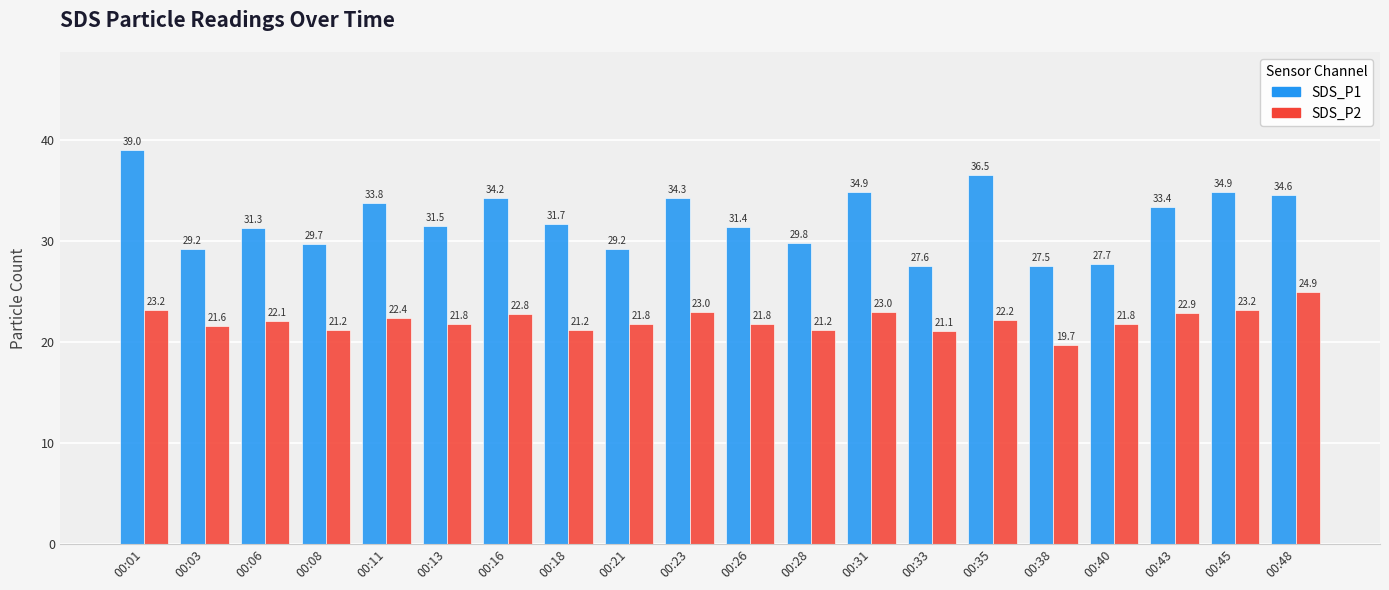

Is the value of SDS_P2 at 00:18 greater than the value of SDS_P1 at 00:13?

No